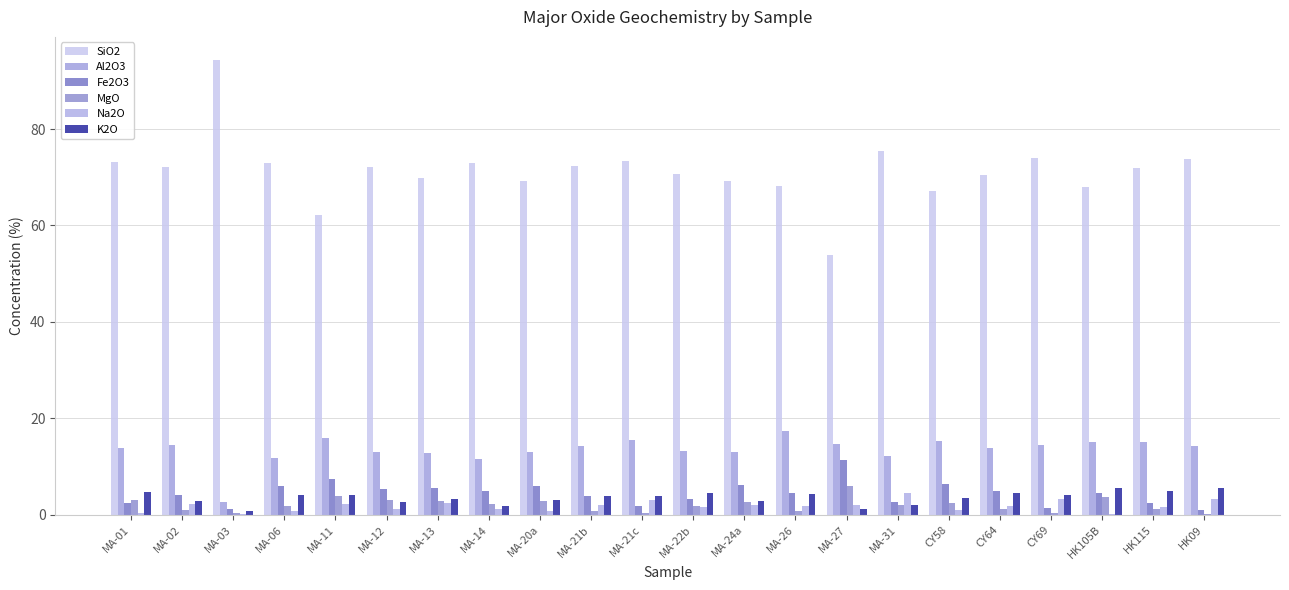

Which category has the highest value across all series?

MA-03